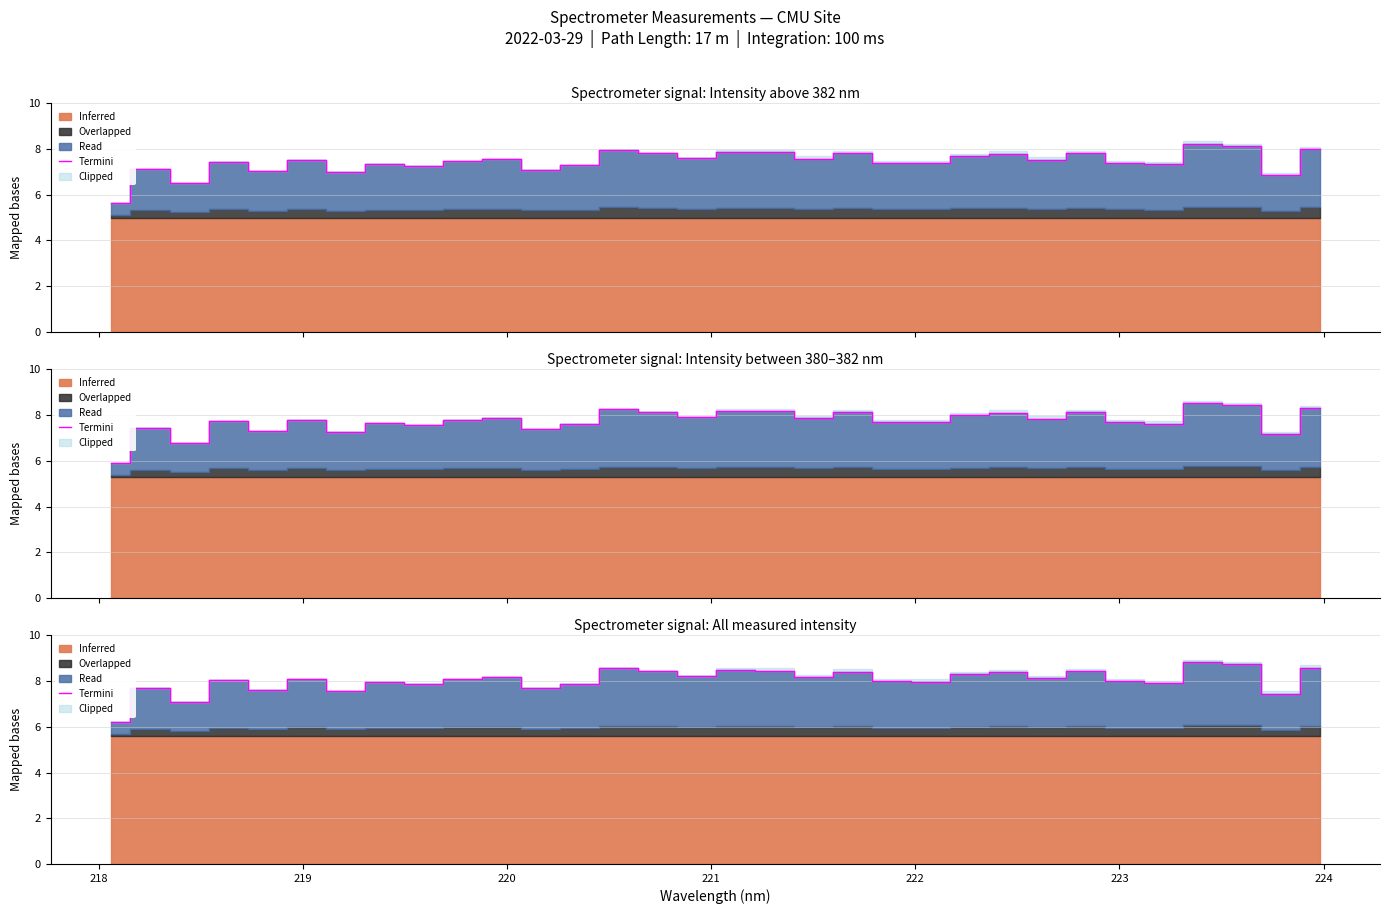

Reading left to right, extract all data points from this chart.

6.2	7.7	7.1	8.1	7.6	8.1	7.6	8.0	7.9	8.1	8.2	7.7	7.9	8.6	8.4	8.2	8.5	8.5	8.2	8.4	8.0	8.0	8.3	8.4	8.1	8.4	8.0	7.9	8.8	8.7	7.5	8.6